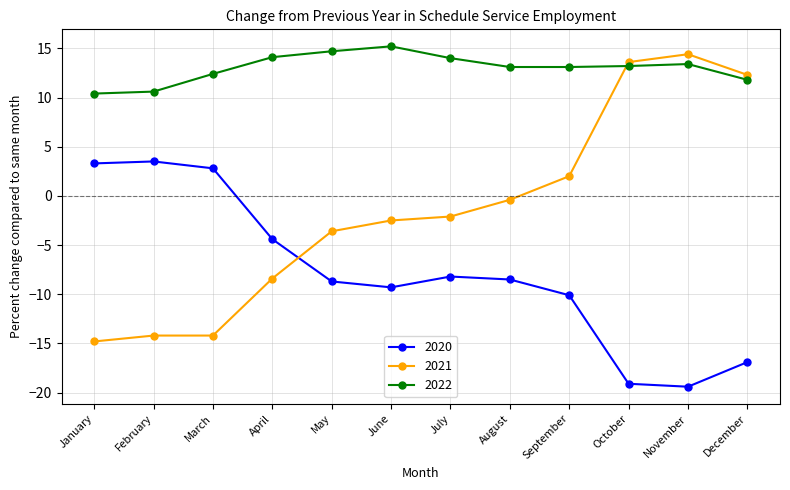

Rank the series at March from highest to lowest value.

2022, 2020, 2021